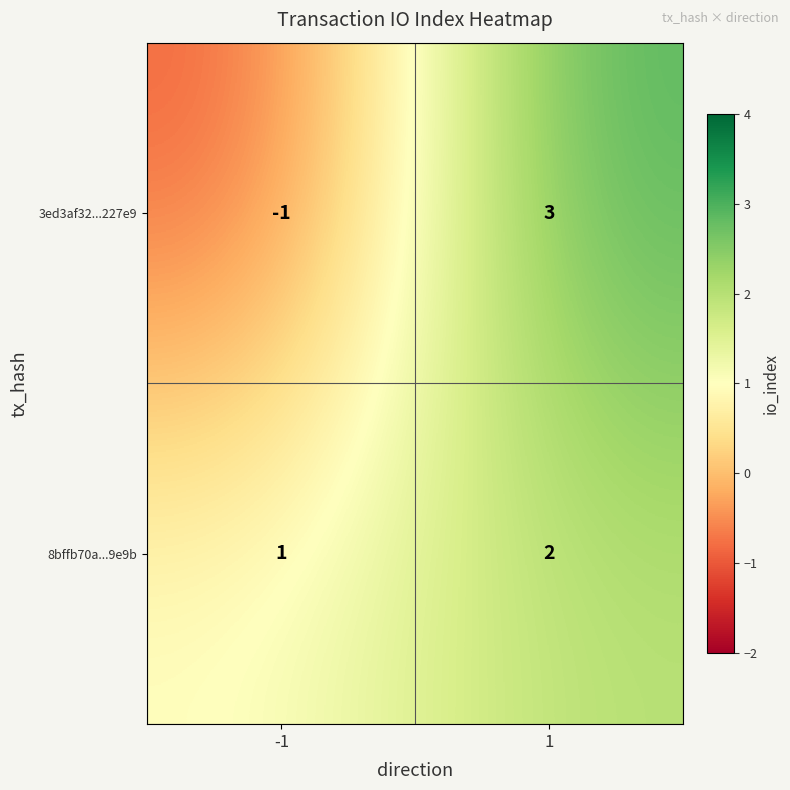

List the labels in order of 8bffb70a...9e9b value, largest first.

1, -1